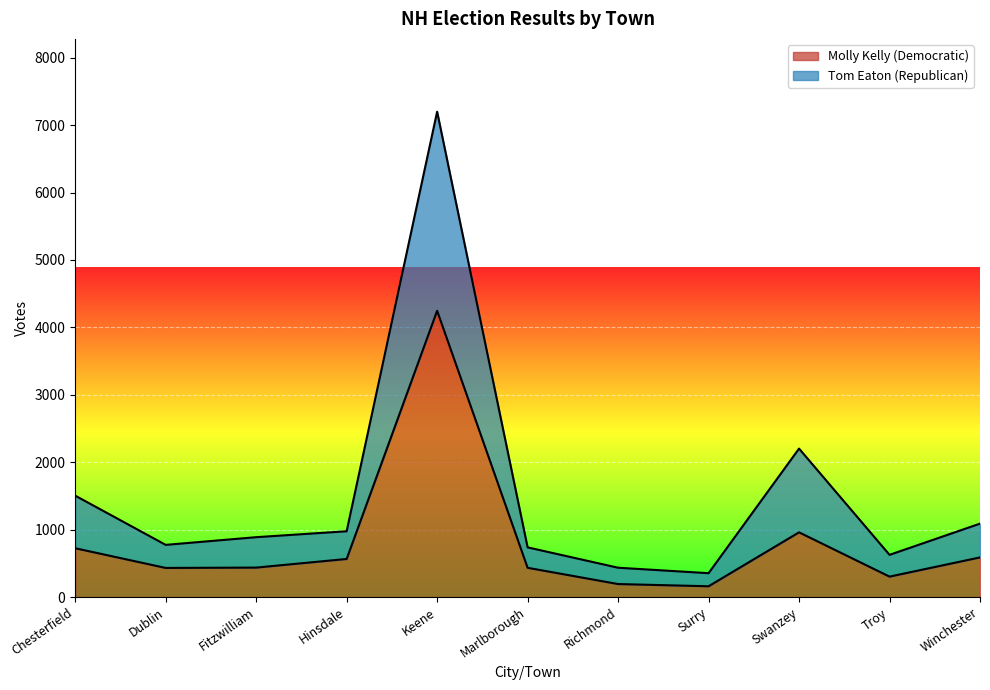

True or false: Tom Eaton (Republican) has a value of 1022 at Troy.

False